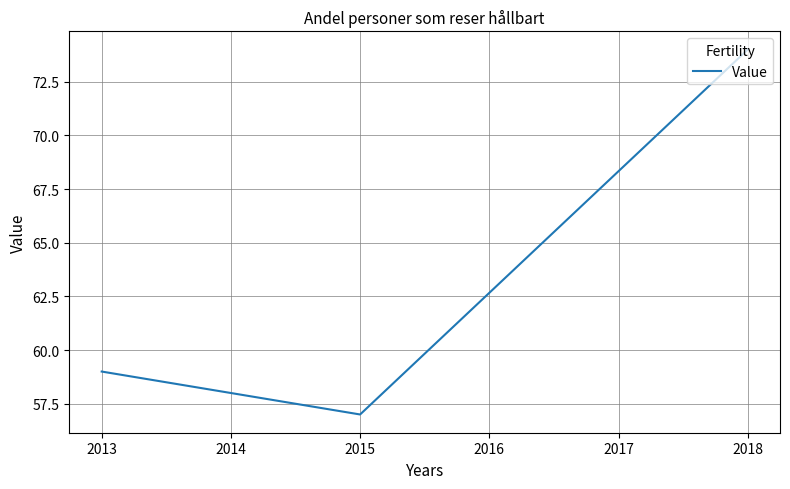

Is it true that the value at 2013 is 34?

False